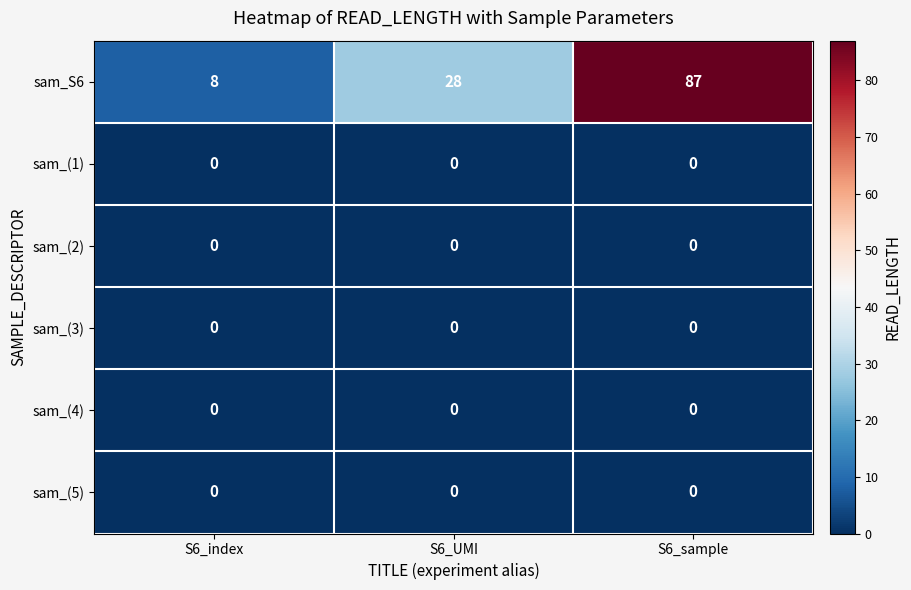

The value of sam_(5) at S6_index is 0. True or false?

True